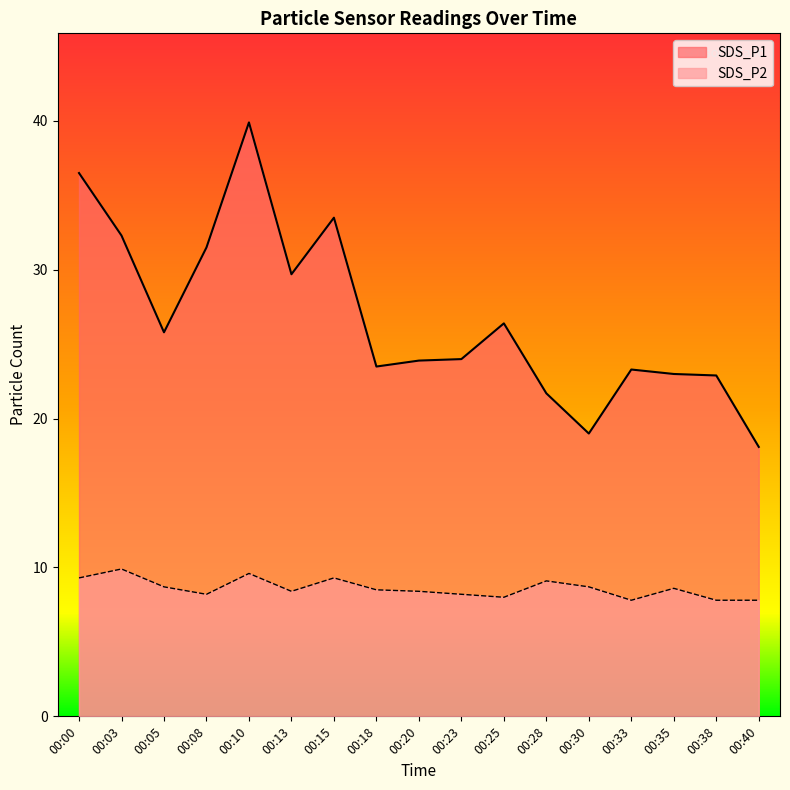

What is the sum of all SDS_P1 values?

455.0